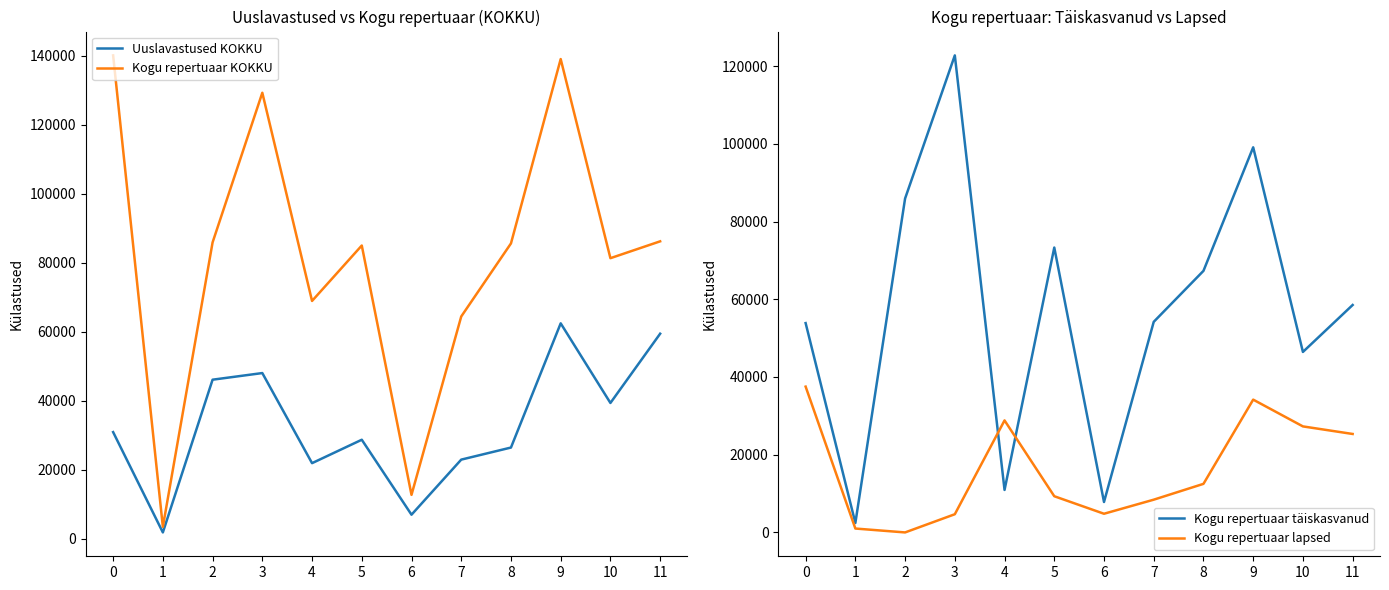

Read the Kogu repertuaar KOKKU value at 11, to the nearest 100.

86200